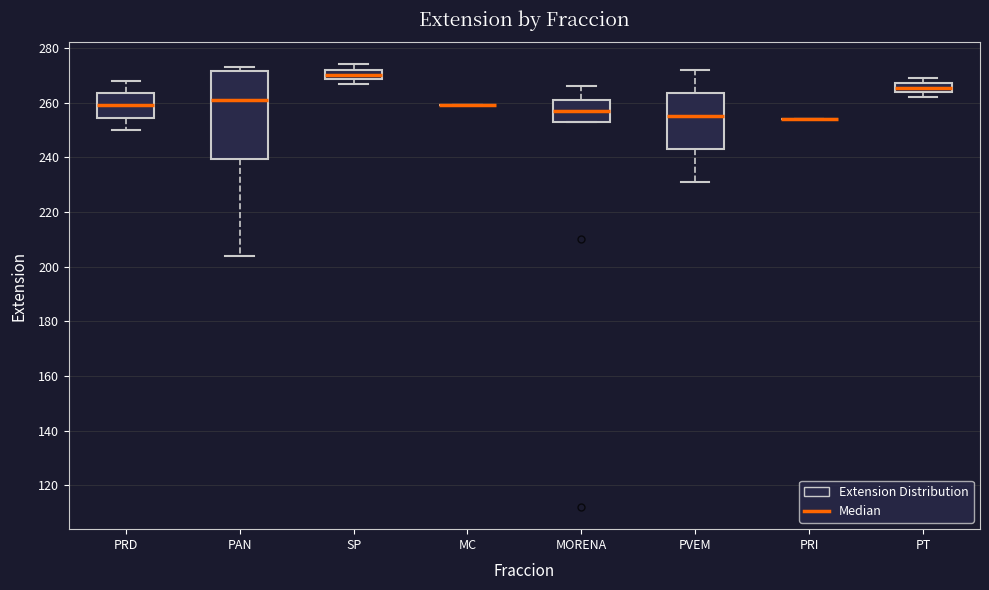

Where does the lower whisker of the box for PVEM end on the y-axis? The values are not printed on the chart, so give them approximately, as read against the axis.

232